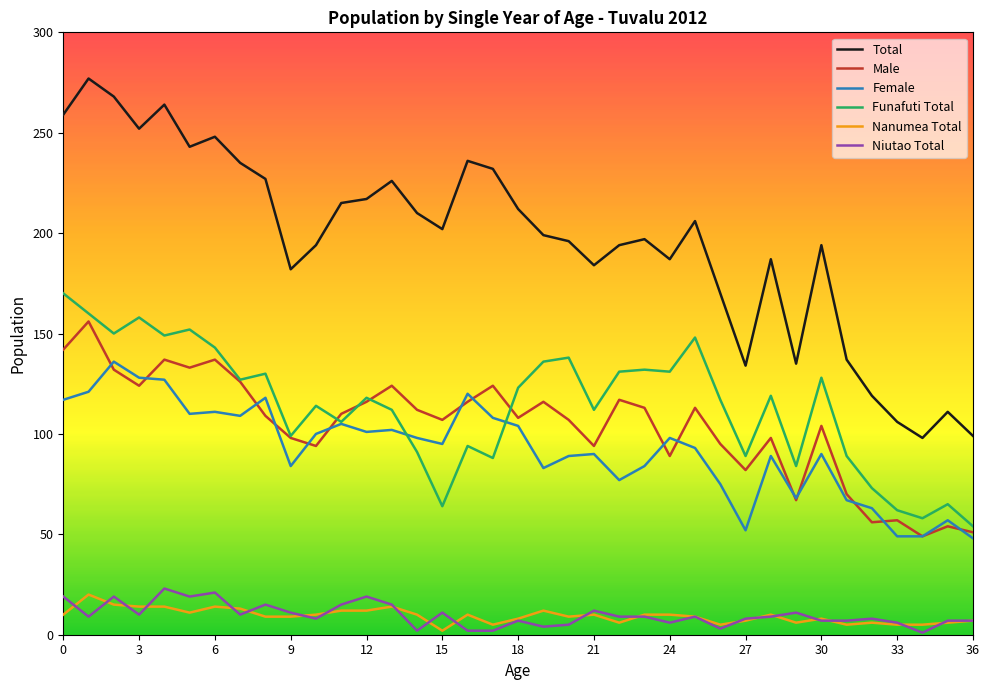

Rank the series by their maximum value, from highest to lowest.

Total, Funafuti Total, Male, Female, Niutao Total, Nanumea Total